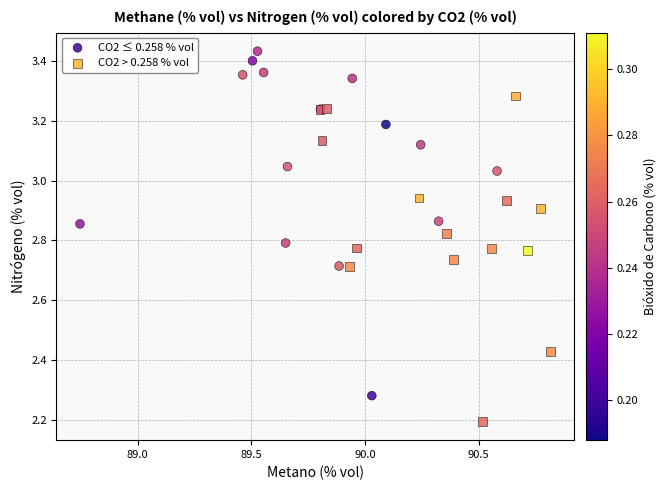

Which series reaches the maximum Y coordinate?

CO2 ≤ 0.258 % vol